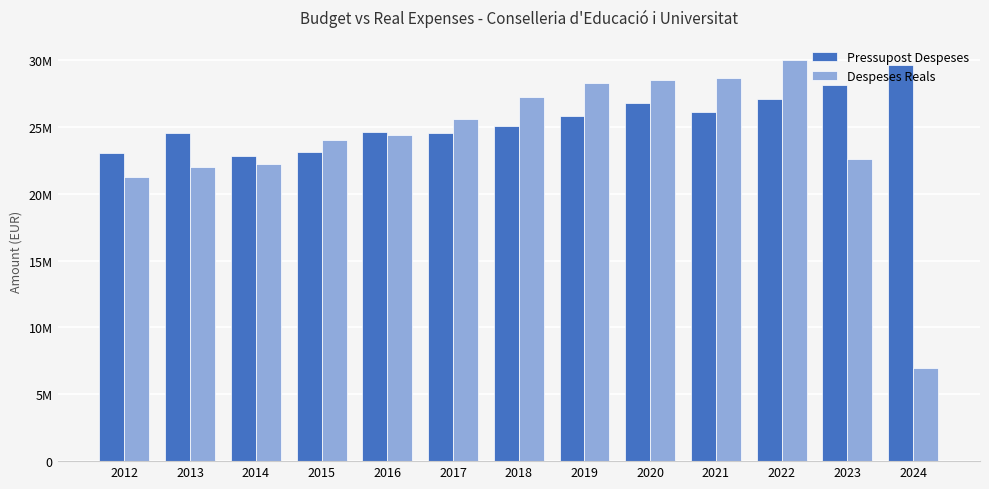

What are all the series names shown in the legend?

Pressupost Despeses, Despeses Reals